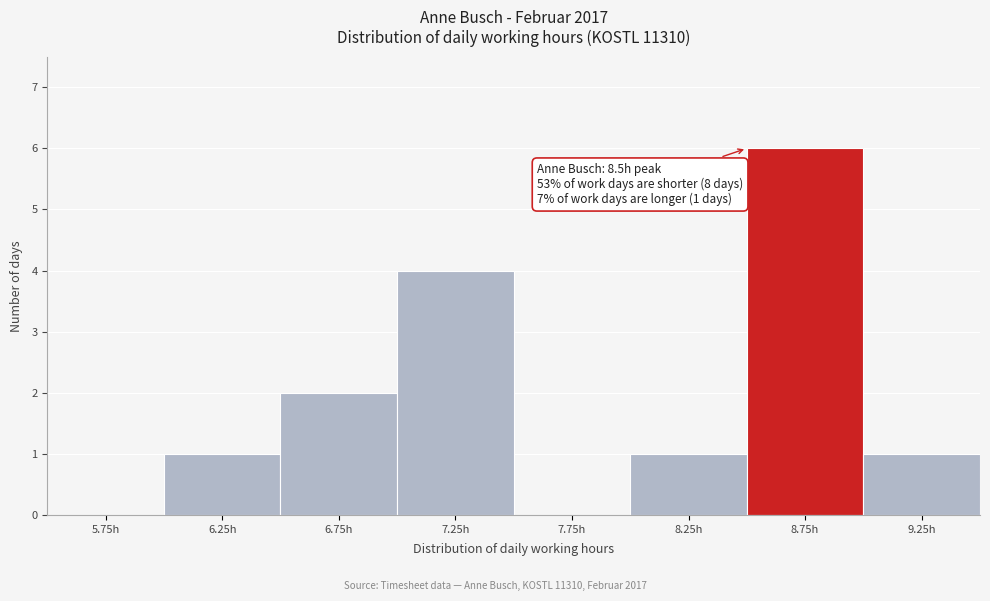

Over which range of the x-axis is the bar tallest?

8.5 to 9.0